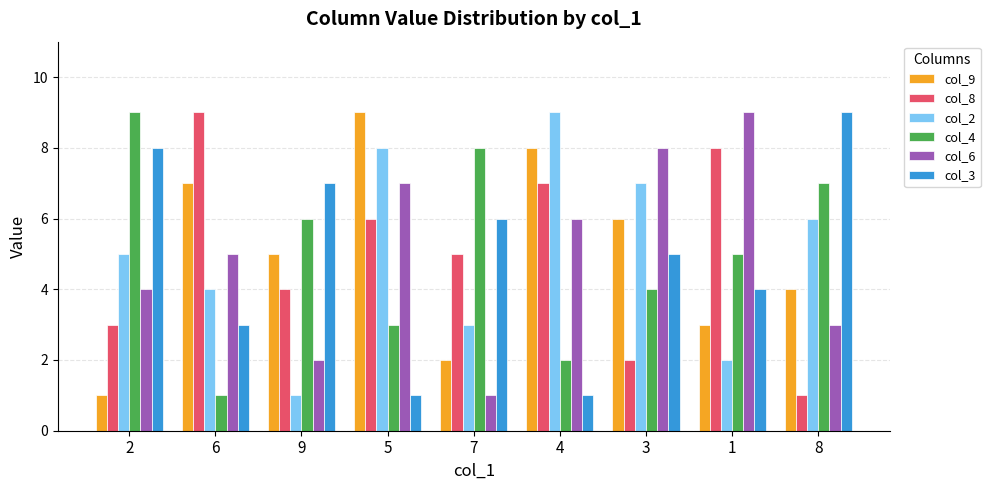

What is the difference between the highest and lowest values at 1?

7